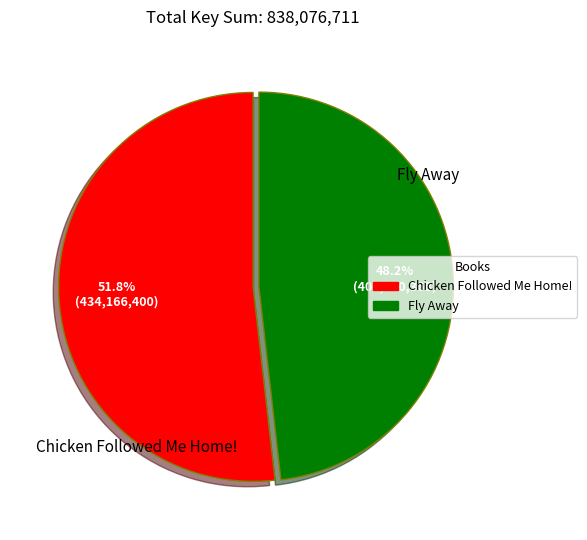

How many slices are in this pie chart?

2